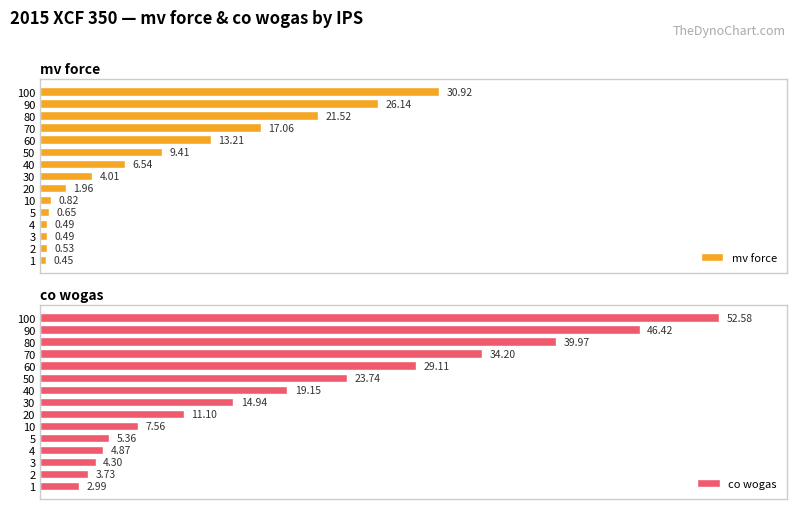

List the labels in order of co wogas value, largest first.

100, 90, 80, 70, 60, 50, 40, 30, 20, 10, 5, 4, 3, 2, 1